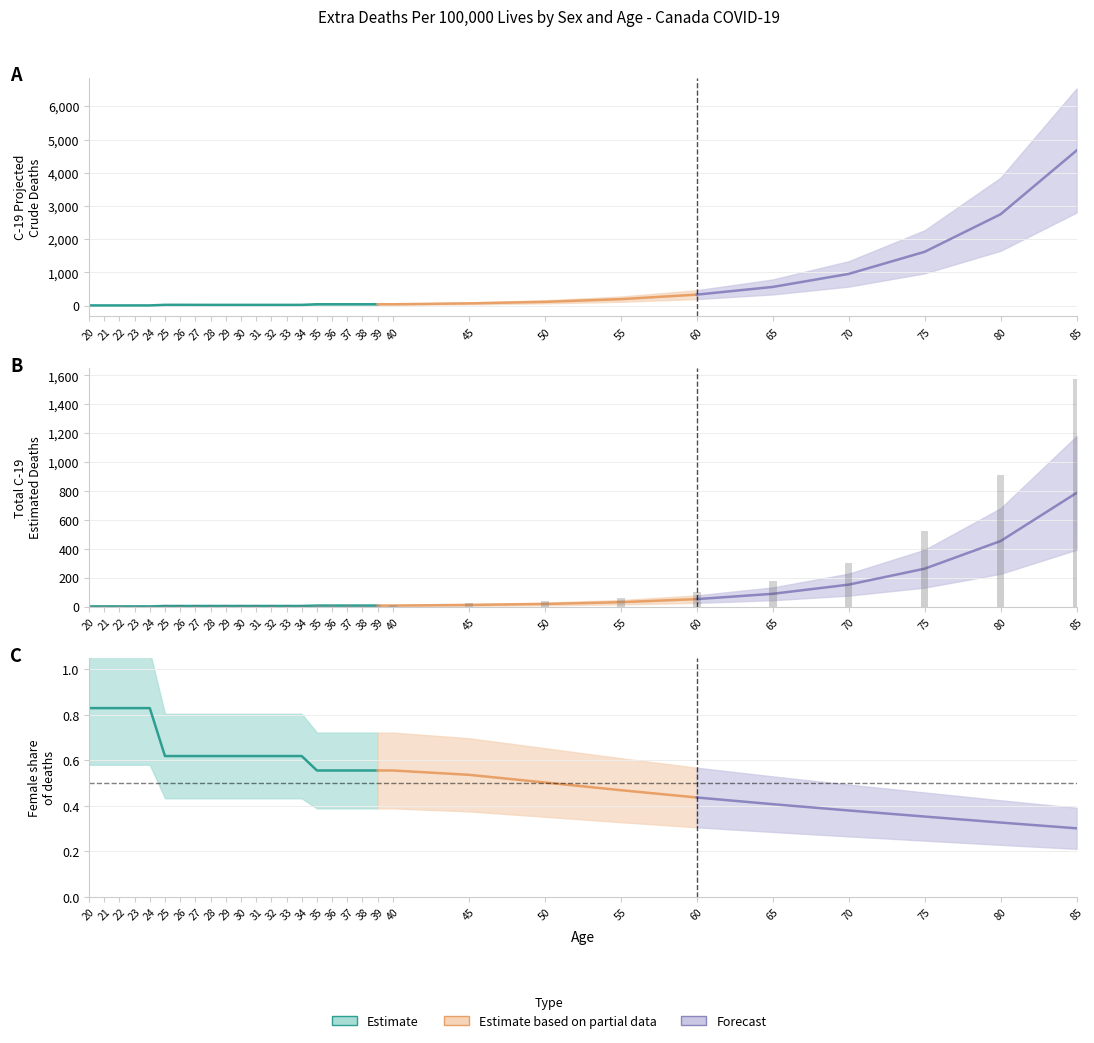

Reading left to right, extract all data points from this chart.

Female C-19 Deaths: 2.4	2.4	2.4	2.4	2.4	5.2	5.2	5.2	5.2	5.2	5.2	5.2	5.2	5.2	5.2	8.0	8.0	8.0	8.0	8.0	8.0	12.5	18.3	28.6	45.2	72.1	115.4	185.2	296.3	474.1
Male C-19 Deaths: 0.5	0.5	0.5	0.5	0.5	3.2	3.2	3.2	3.2	3.2	3.2	3.2	3.2	3.2	3.2	6.4	6.4	6.4	6.4	6.4	6.4	10.8	18.1	32.4	58.3	104.9	188.6	339.5	611.1	1099.9
Total C-19 Deaths: 1.4	1.4	1.4	1.4	1.4	4.2	4.2	4.2	4.2	4.2	4.2	4.2	4.2	4.2	4.2	7.0	7.0	7.0	7.0	7.0	7.0	11.6	18.2	30.5	51.7	88.5	152.0	262.3	453.7	787.0
C-19 Projected Crude Deaths: 7.3	7.4	7.4	7.5	7.6	24.9	25.0	24.2	23.8	23.8	23.8	23.8	23.8	23.8	23.8	42.0	42.0	42.0	42.0	42.0	42.0	68.5	115.3	195.8	332.0	563.4	955.8	1621.4	2752.4	4671.6
Female Infections: 0.0	0.0	0.0	0.0	0.0	0.0	0.0	0.0	0.0	0.0	0.0	0.0	0.0	0.0	0.0	0.0	0.0	0.0	0.0	0.0	0.0	0.0	0.0	0.0	0.0	0.0	0.1	0.1	0.1	0.2
Male Infections: 0.0	0.0	0.0	0.0	0.0	0.0	0.0	0.0	0.0	0.0	0.0	0.0	0.0	0.0	0.0	0.0	0.0	0.0	0.0	0.0	0.0	0.0	0.0	0.0	0.0	0.0	0.1	0.1	0.1	0.2